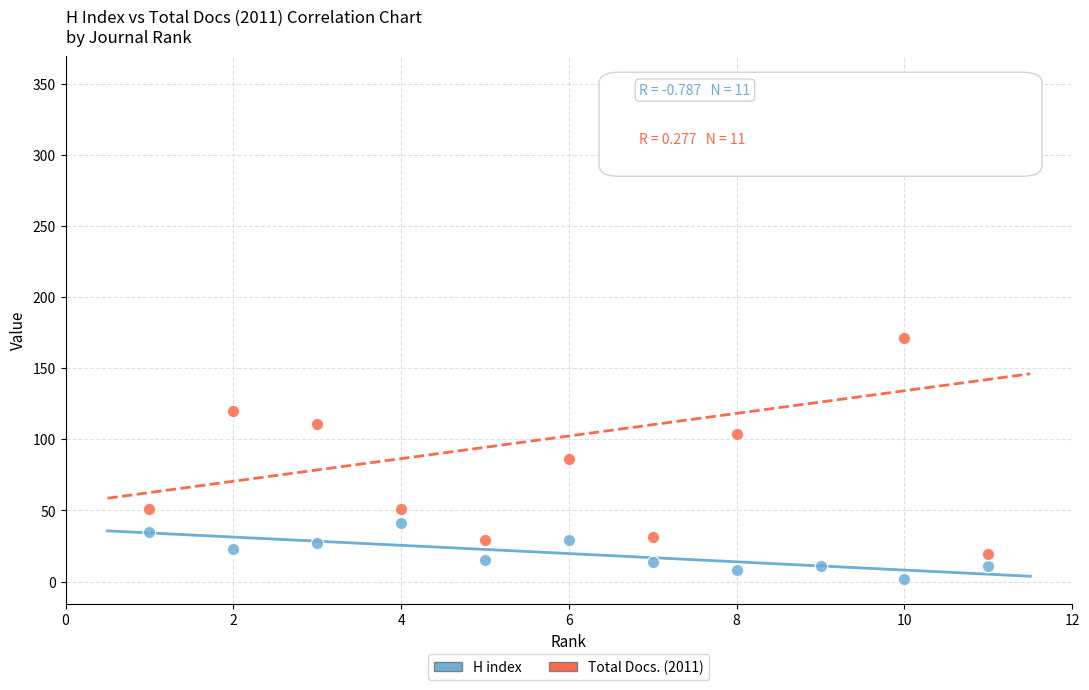

Across all data points, what is the range of X values (max minus min)?

10